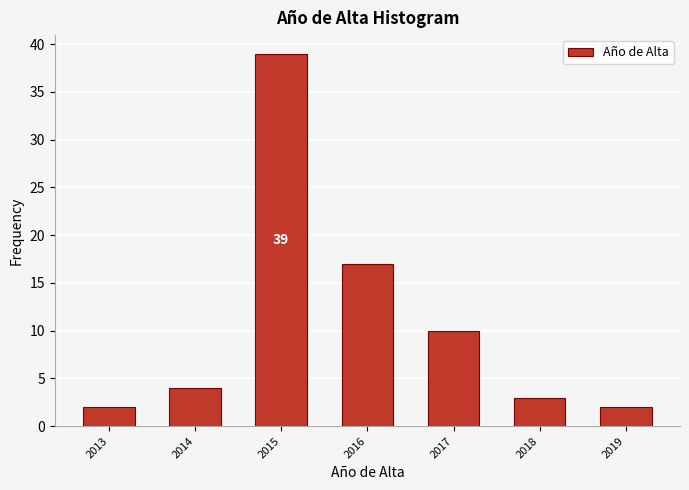

Reading right to left, transcribe all the data shown in this chart.

2019=2	2018=3	2017=10	2016=17	2015=39	2014=4	2013=2